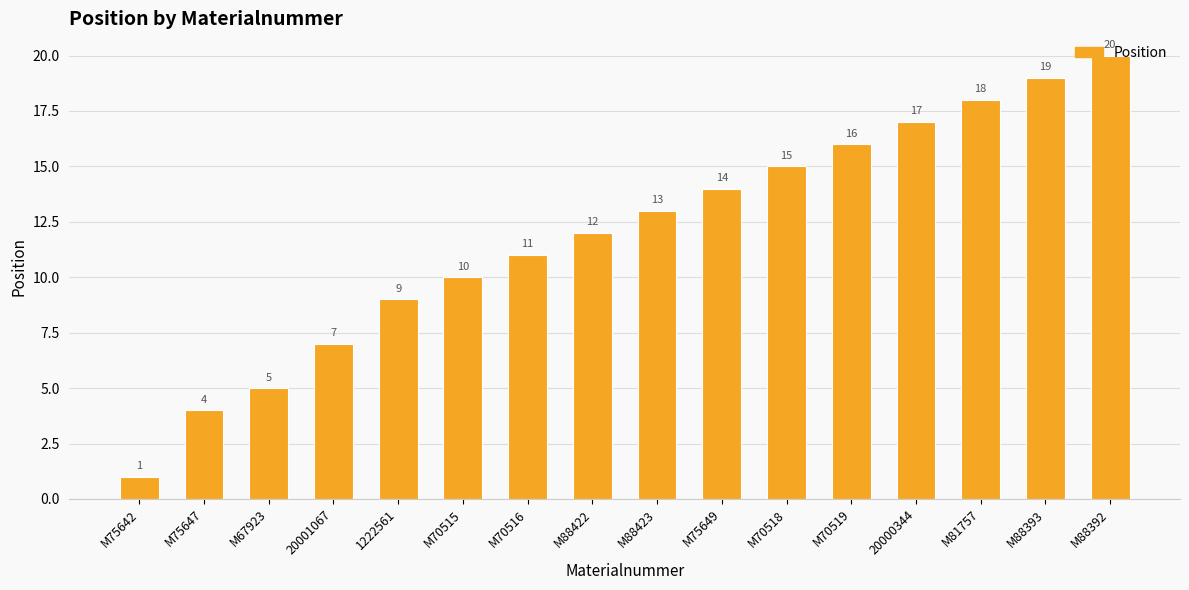

Reading left to right, what are all the values shown in this chart?

M75642=1	M75647=4	M67923=5	20001067=7	1222561=9	M70515=10	M70516=11	M88422=12	M88423=13	M75649=14	M70518=15	M70519=16	20000344=17	M81757=18	M88393=19	M88392=20